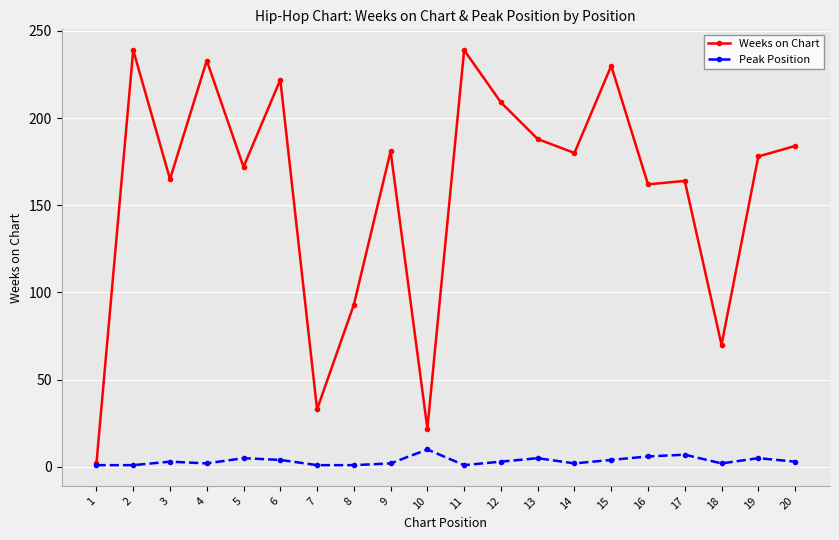

What is the spread (max minus min) of values at 20?

181